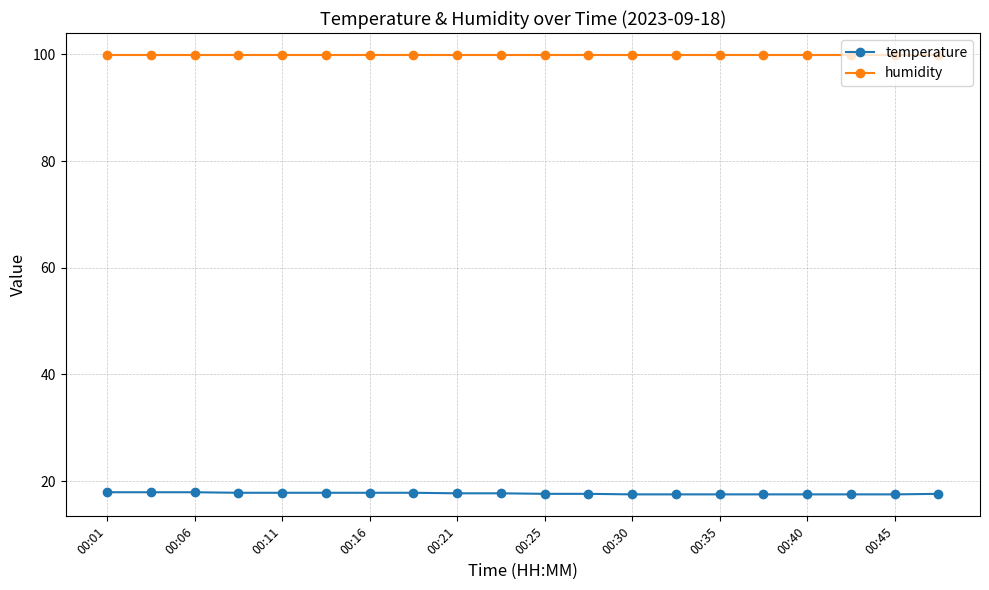

Does the chart have visible grid lines?

Yes